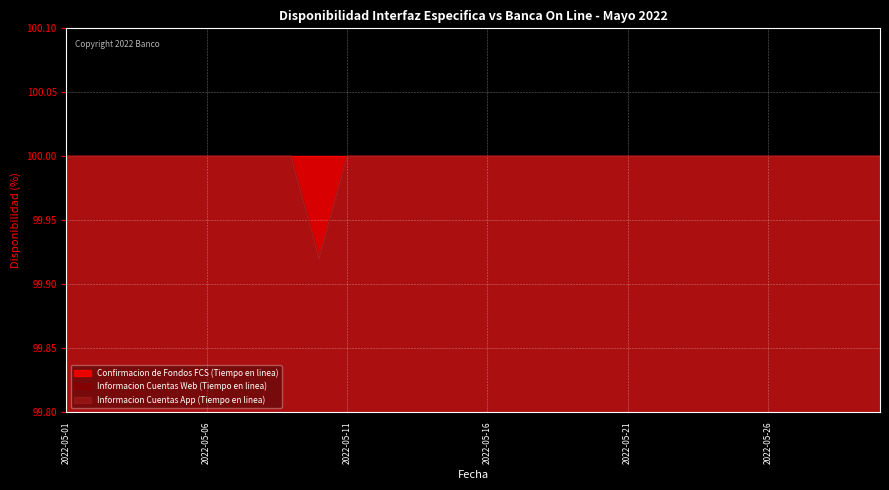

List the labels in order of Informacion Cuentas App (Tiempo en linea) value, smallest first.

2022-05-10, 2022-05-01, 2022-05-02, 2022-05-03, 2022-05-04, 2022-05-05, 2022-05-06, 2022-05-07, 2022-05-08, 2022-05-09, 2022-05-11, 2022-05-12, 2022-05-13, 2022-05-14, 2022-05-15, 2022-05-16, 2022-05-17, 2022-05-18, 2022-05-19, 2022-05-20, 2022-05-21, 2022-05-22, 2022-05-23, 2022-05-24, 2022-05-25, 2022-05-26, 2022-05-27, 2022-05-28, 2022-05-29, 2022-05-30